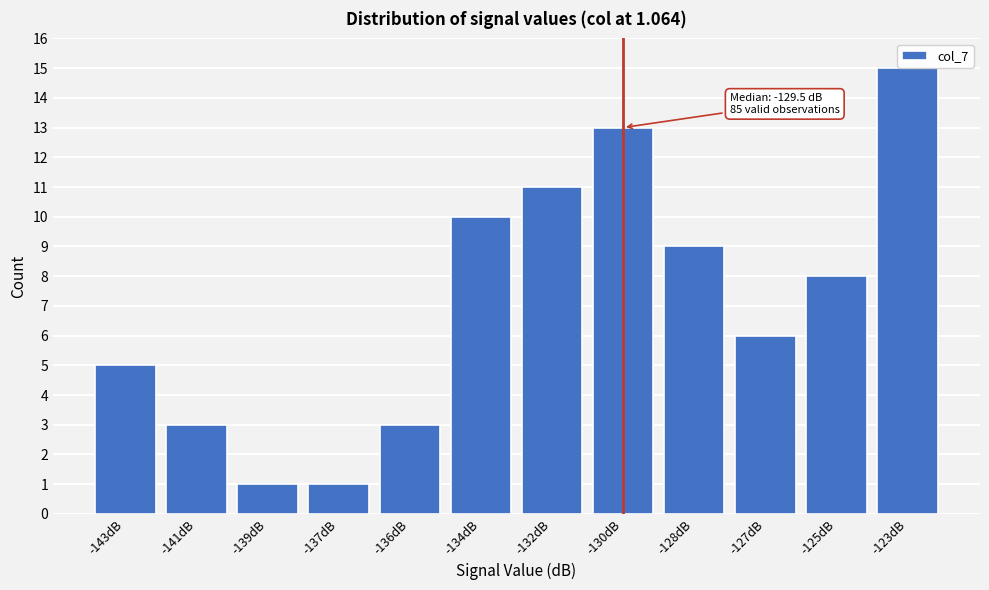

Reading left to right, list all the values displayed in this chart.

-143dB=5	-141dB=3	-139dB=1	-137dB=1	-136dB=3	-134dB=10	-132dB=11	-130dB=13	-128dB=9	-127dB=6	-125dB=8	-123dB=15